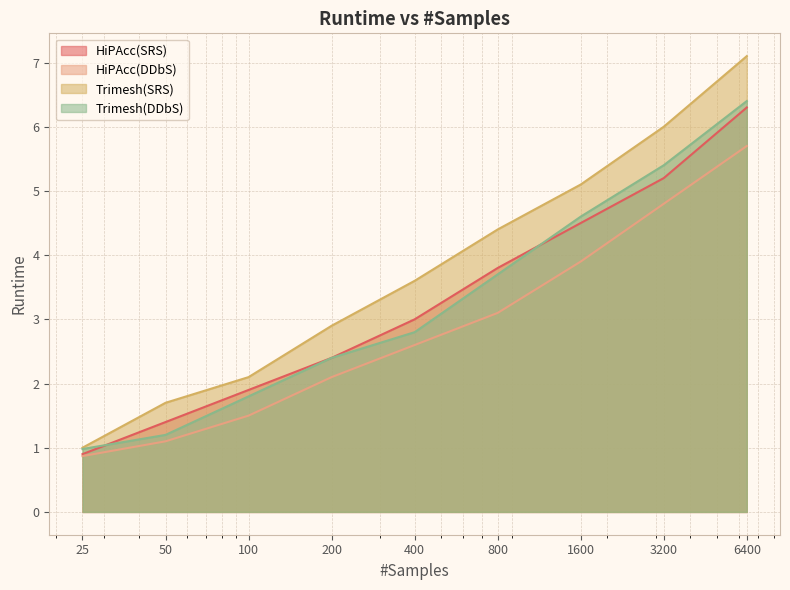

What are all the series names shown in the legend?

HiPAcc(SRS), HiPAcc(DDbS), Trimesh(SRS), Trimesh(DDbS)